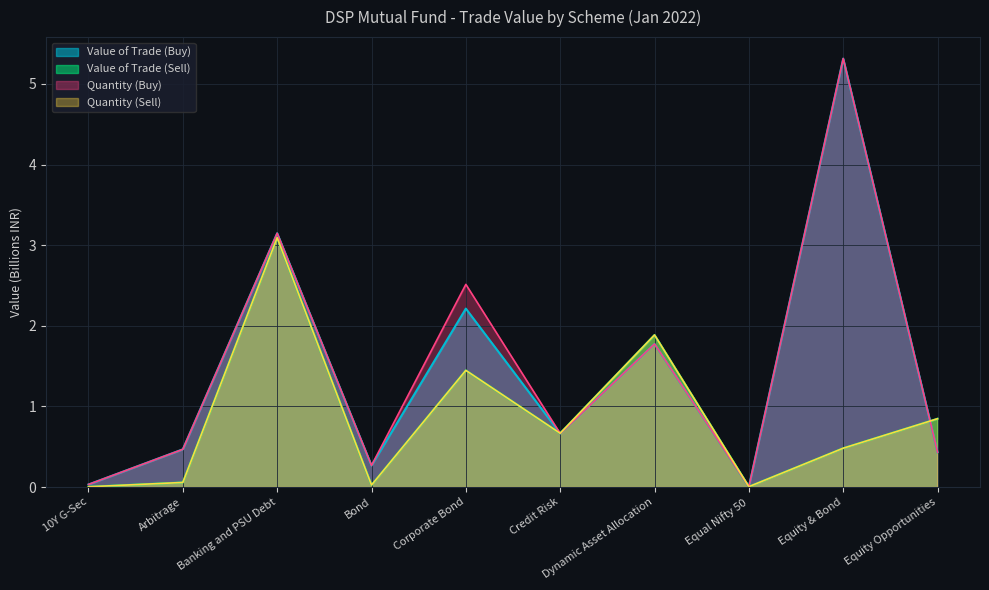

True or false: Quantity (Buy) and Value of Trade (Buy) cross at least once.

True